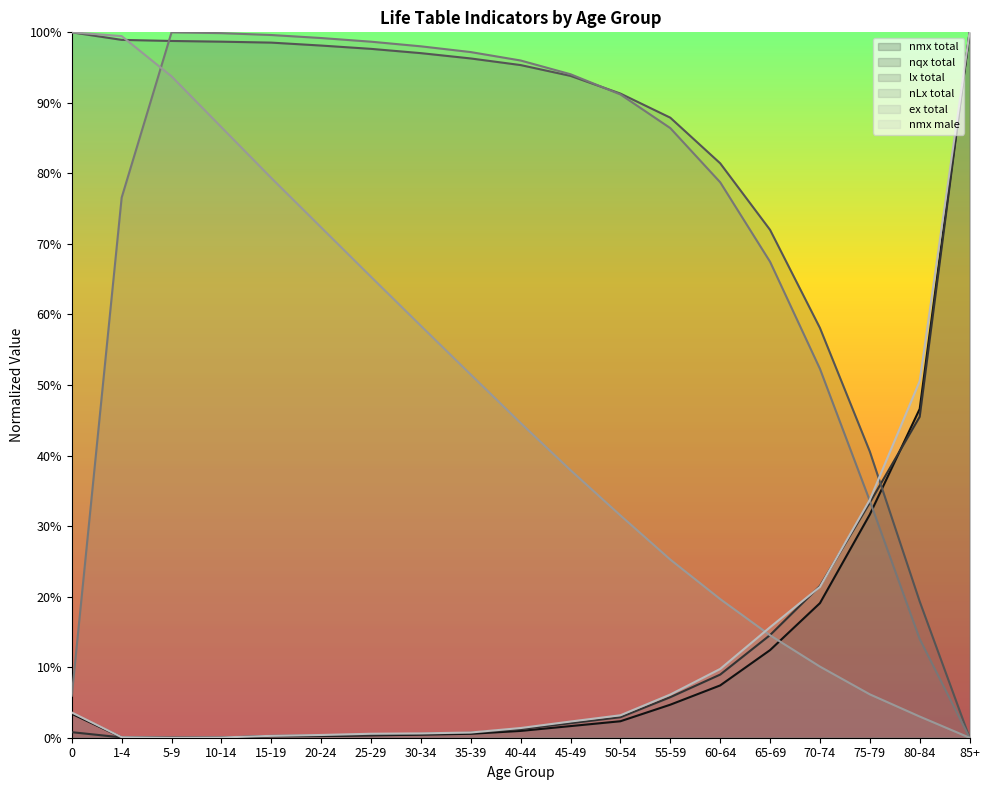

At 20-24, list the series in order from largest to smallest.

nLx total, lx total, ex total, nmx male, nqx total, nmx total